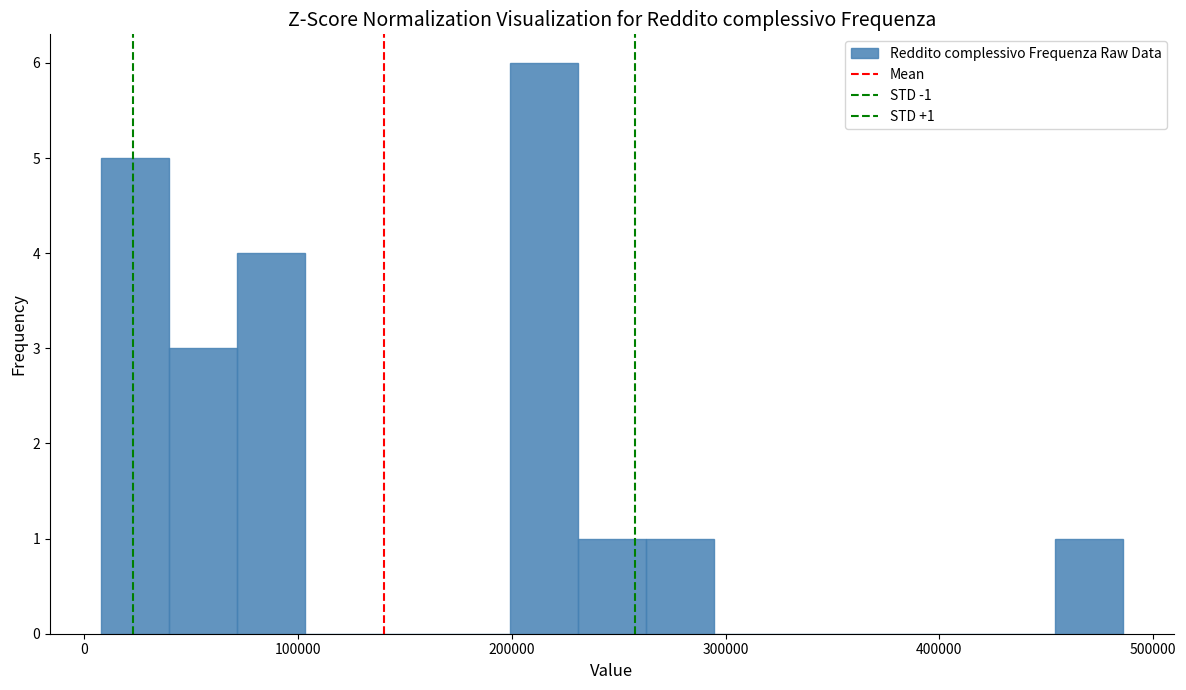

Read against the x-axis, roughly where is the centre of the tallest bar?

210000